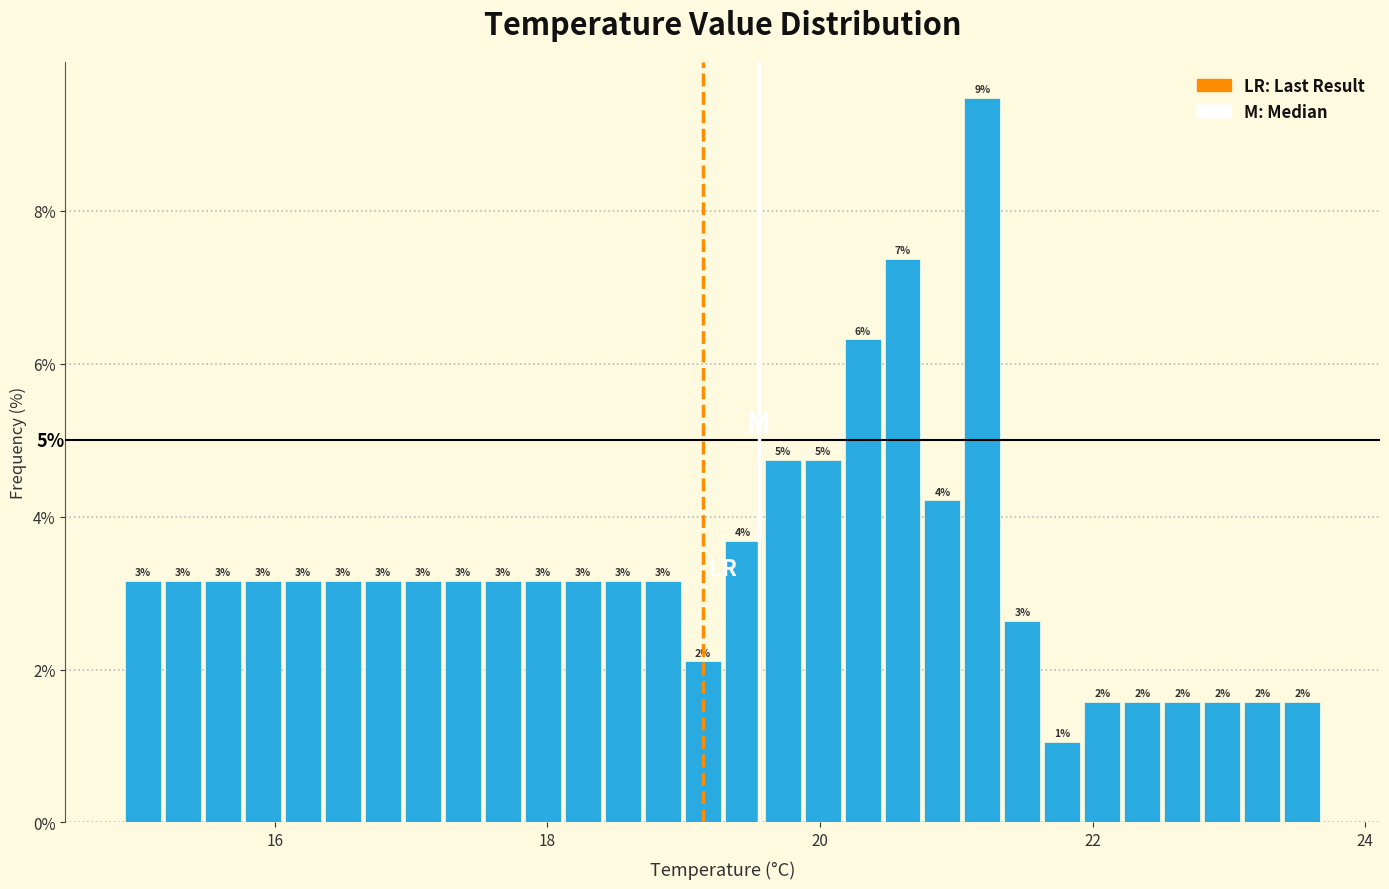

Read against the x-axis, roughly where is the centre of the tallest bar?

21.2